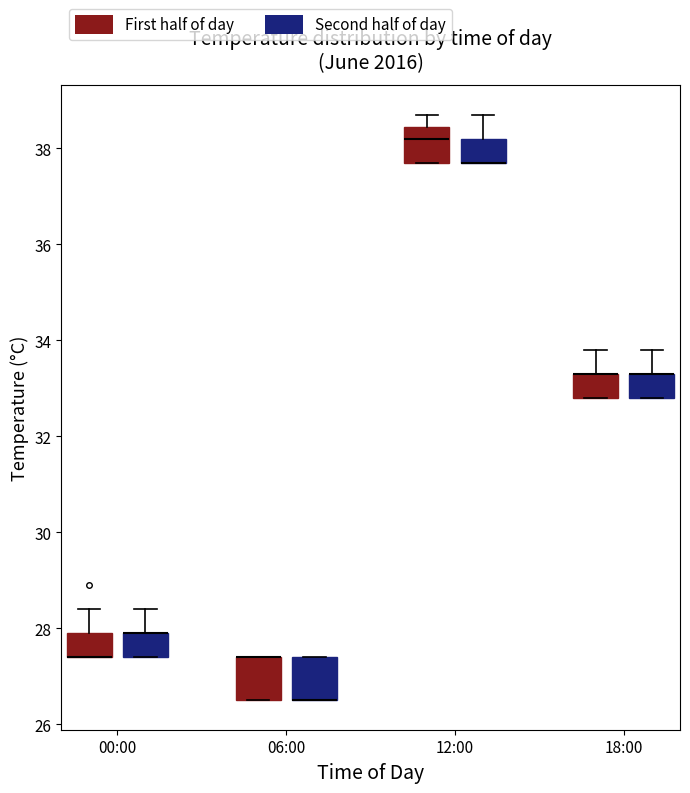

Where is the upper edge of the box for 00:00 (Second half of day) on the y-axis? The values are not printed on the chart, so give them approximately, as read against the axis.

28.0